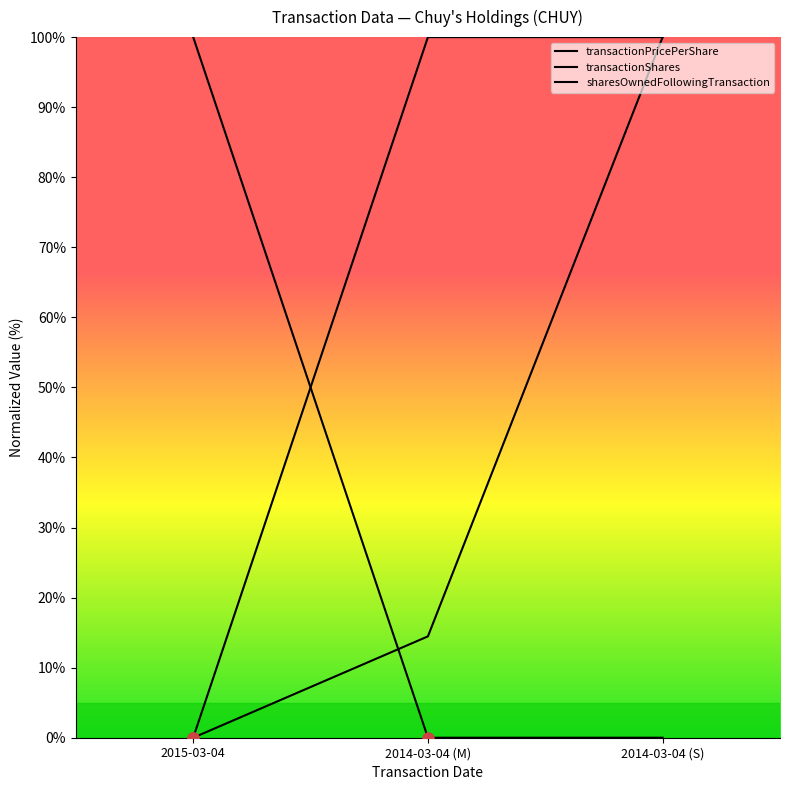

The transactionPricePerShare series shows -66.3 at 2015-03-04. True or false?

False